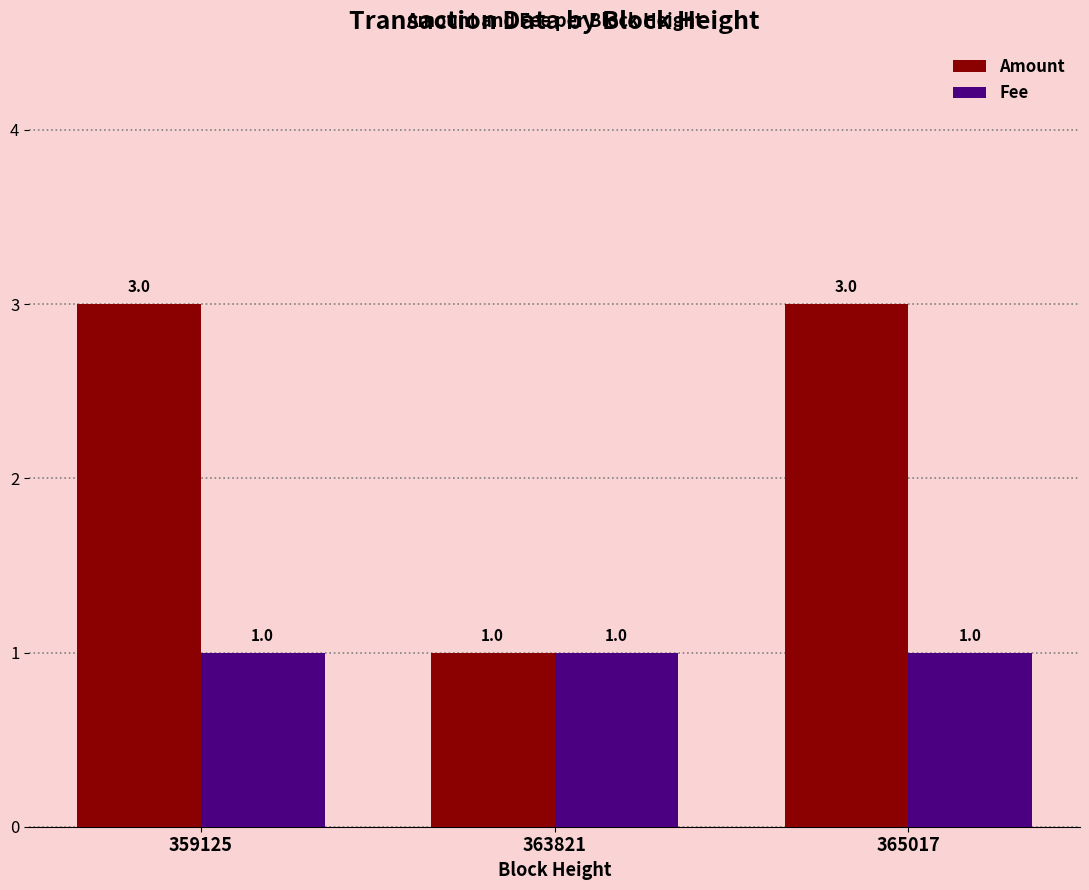

Is it true that Amount equals 1 at 363821?

True